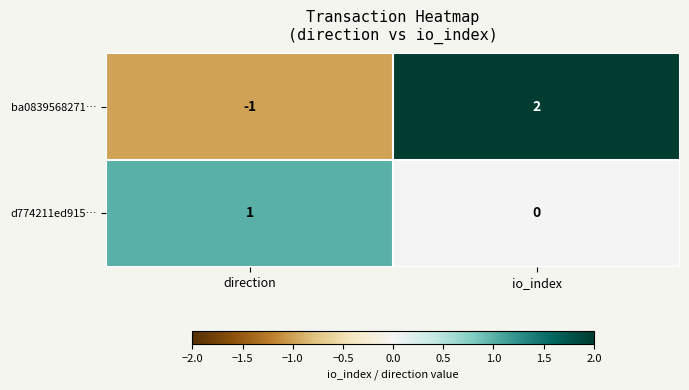

Rank the series by their maximum value, from lowest to highest.

d774211ed915…, ba0839568271…